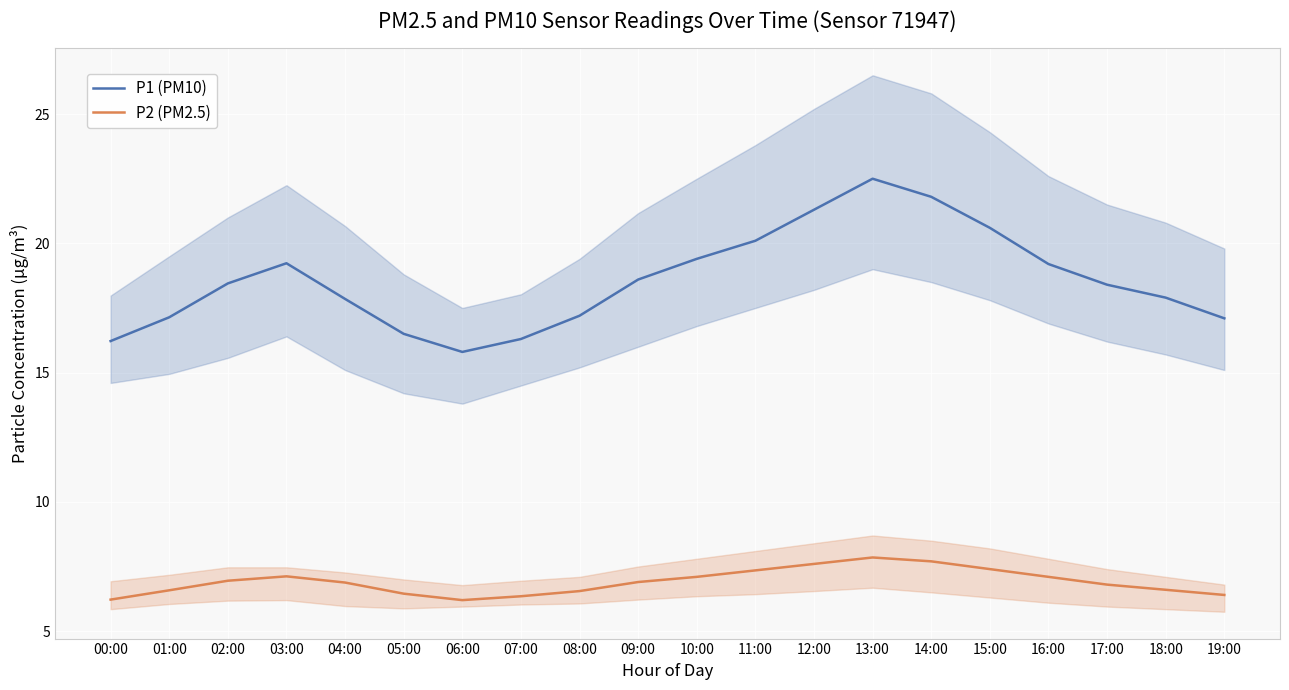

True or false: P1 (PM10) has more than 1 interior local peaks.

True